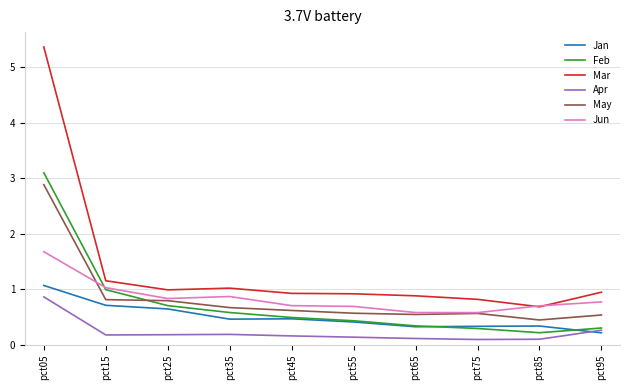

Where is Feb nearest to the value 1?

pct15